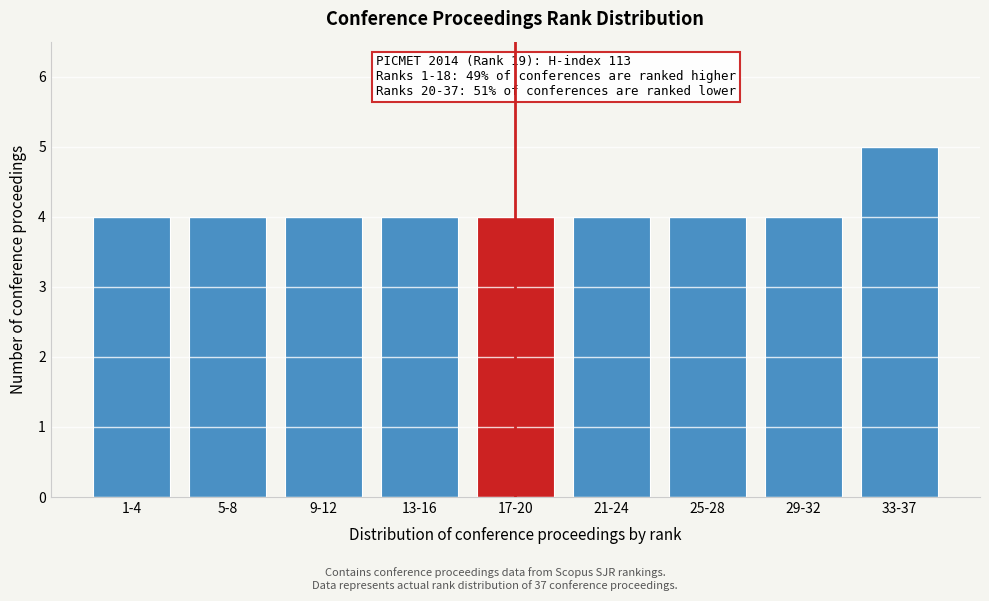

Reading left to right, what are all the values shown in this chart?

1-4=4	5-8=4	9-12=4	13-16=4	17-20=4	21-24=4	25-28=4	29-32=4	33-37=5